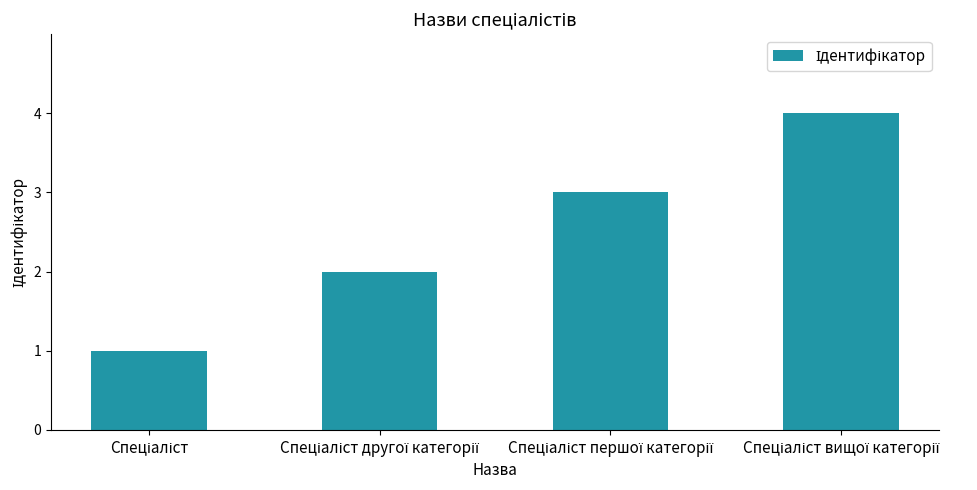

What is the difference between the maximum and minimum values?

3